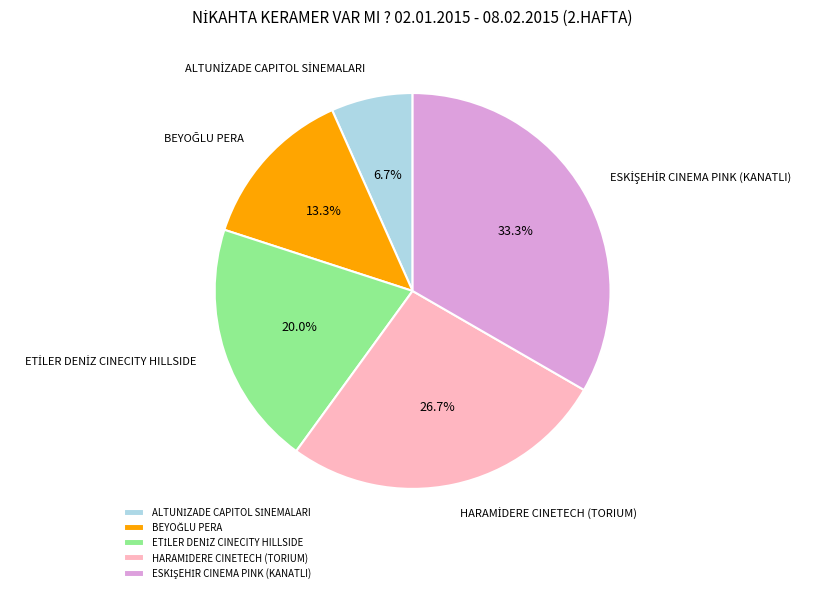

Does any single category account for the majority?

No